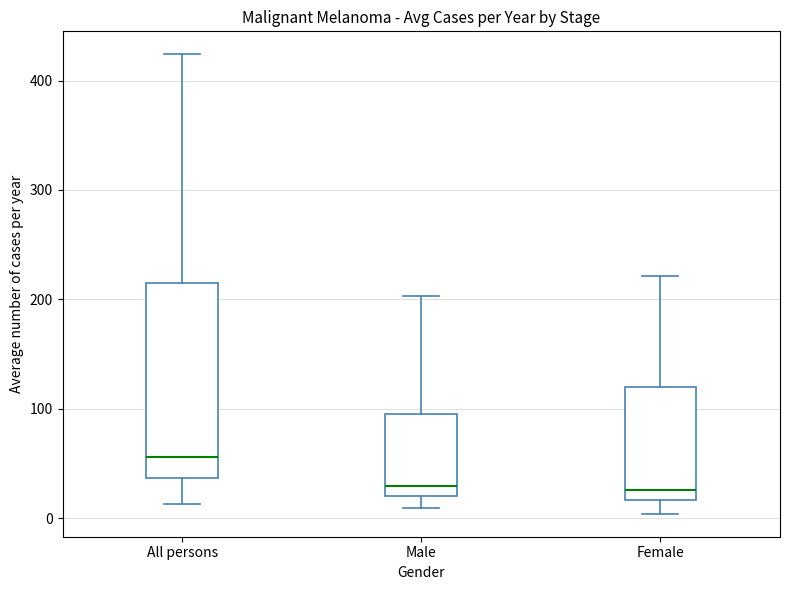

Which box's median line is the highest?

All persons